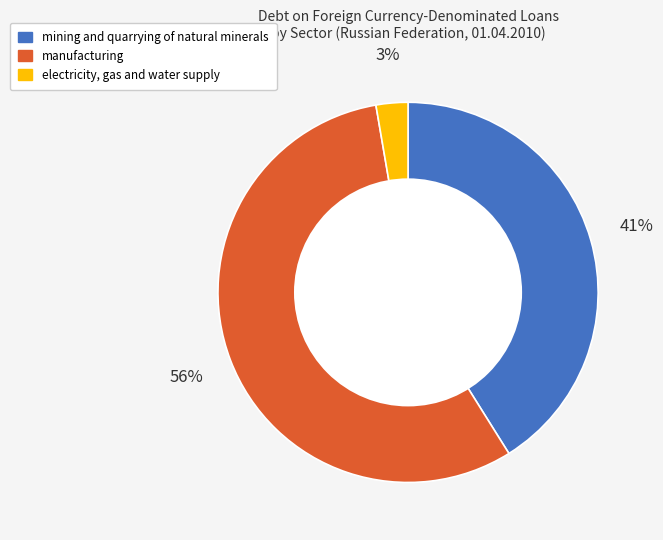

Which category has the smallest portion of the pie?

electricity, gas and water supply